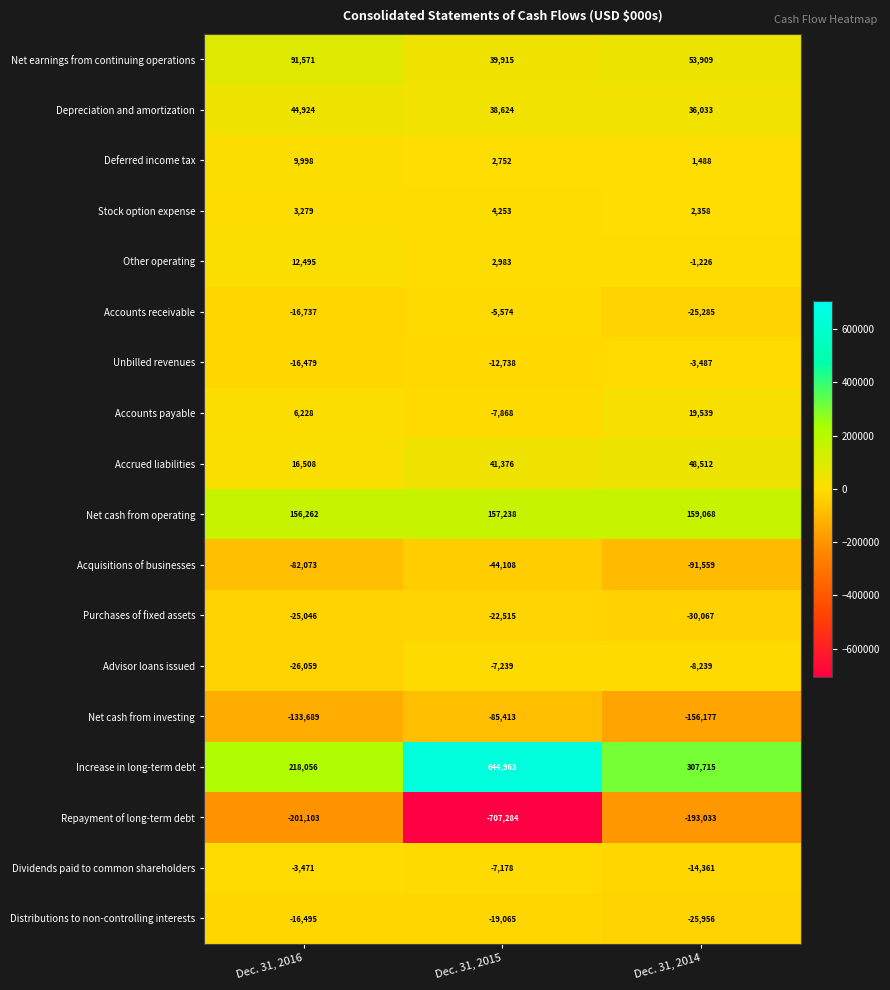

At Dec. 31, 2014, list the series in order from smallest to largest.

Repayment of long-term debt, Net cash from investing, Acquisitions of businesses, Purchases of fixed assets, Distributions to non-controlling interests, Accounts receivable, Dividends paid to common shareholders, Advisor loans issued, Unbilled revenues, Other operating, Deferred income tax, Stock option expense, Accounts payable, Depreciation and amortization, Accrued liabilities, Net earnings from continuing operations, Net cash from operating, Increase in long-term debt